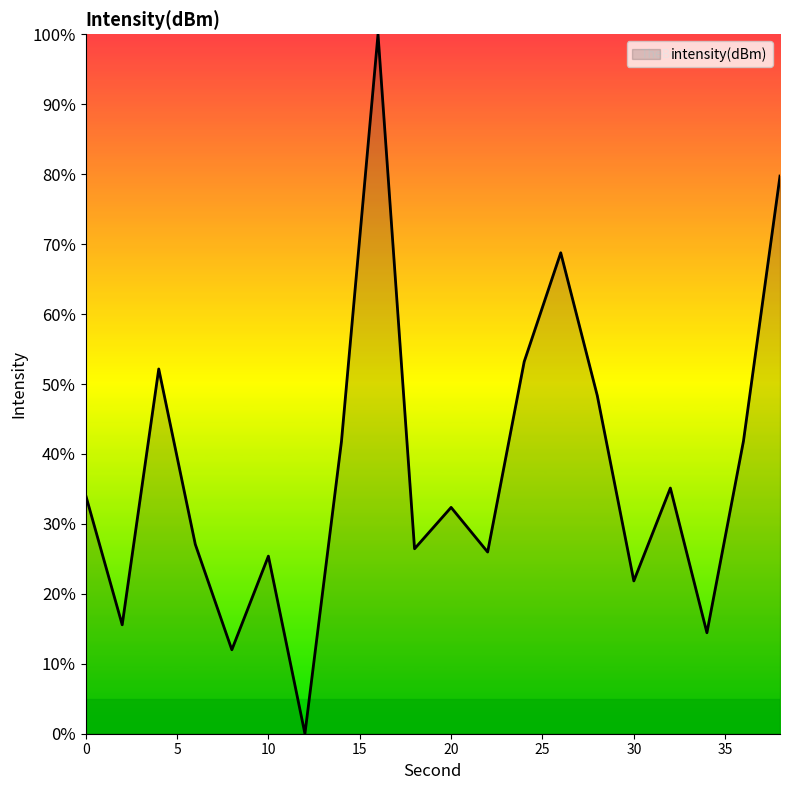

What is the difference between the maximum and minimum values?

100.0